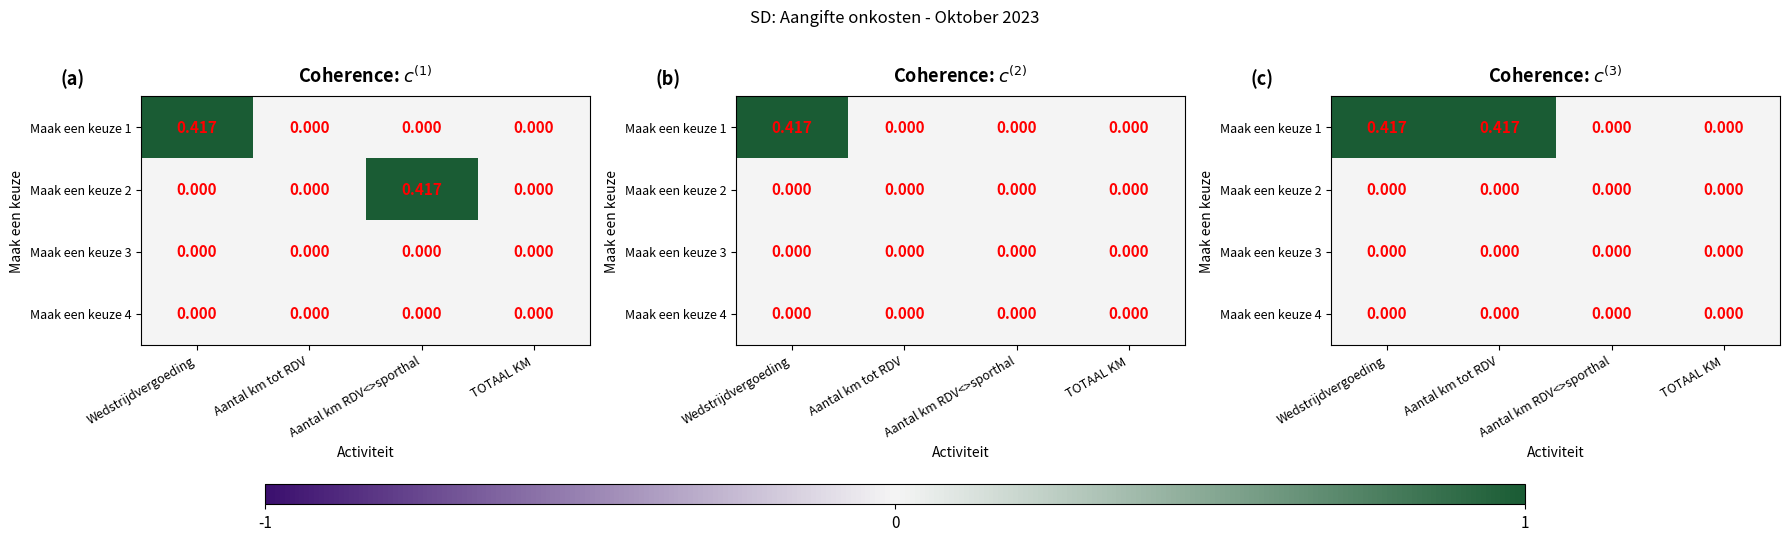

List the labels in order of Maak een keuze 3 value, largest first.

Wedstrijdvergoeding, Aantal km tot RDV, Aantal km RDV<>sporthal, TOTAAL KM